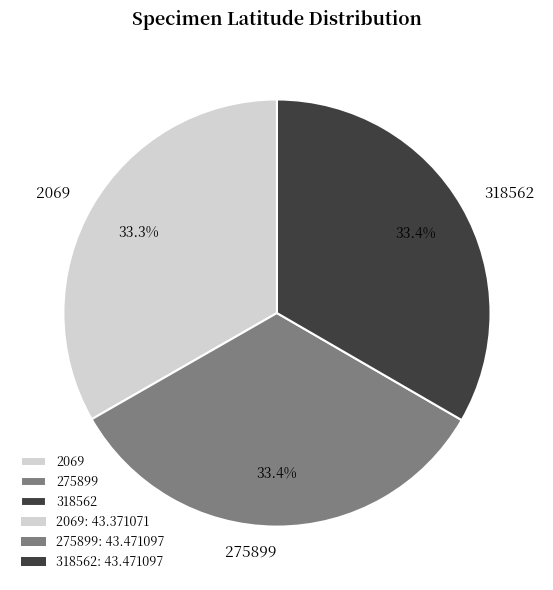

What is the ratio of the value at 275899 to the value at 318562?

1.0